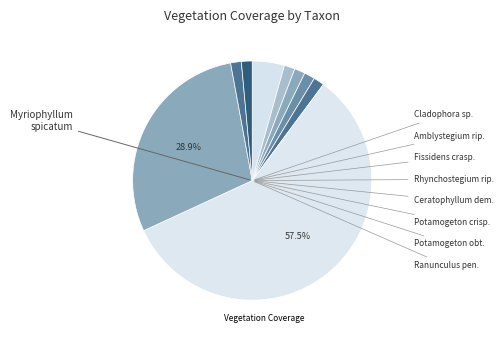

Between Potamogeton crispus and Cladophora sp., which is larger?

Potamogeton crispus